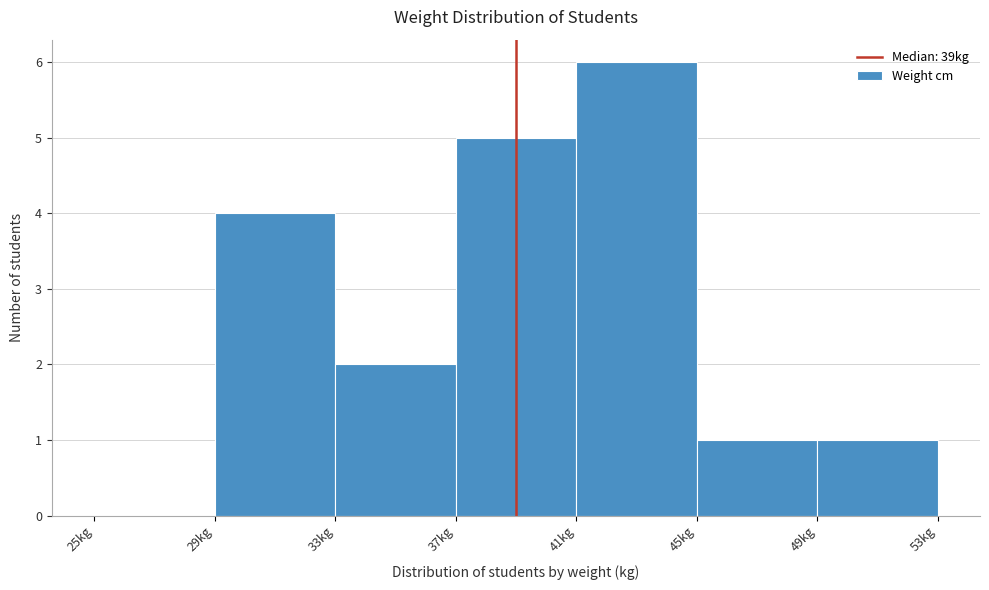

Reading left to right, transcribe this chart: for each bar, give the range it covers on the x-axis and its height. The values are not printed on the chart, so give them approximately, as read against the axis.

25 to 29: 0
29 to 33: 4
33 to 37: 2
37 to 41: 5
41 to 45: 6
45 to 49: 1
49 to 53: 1